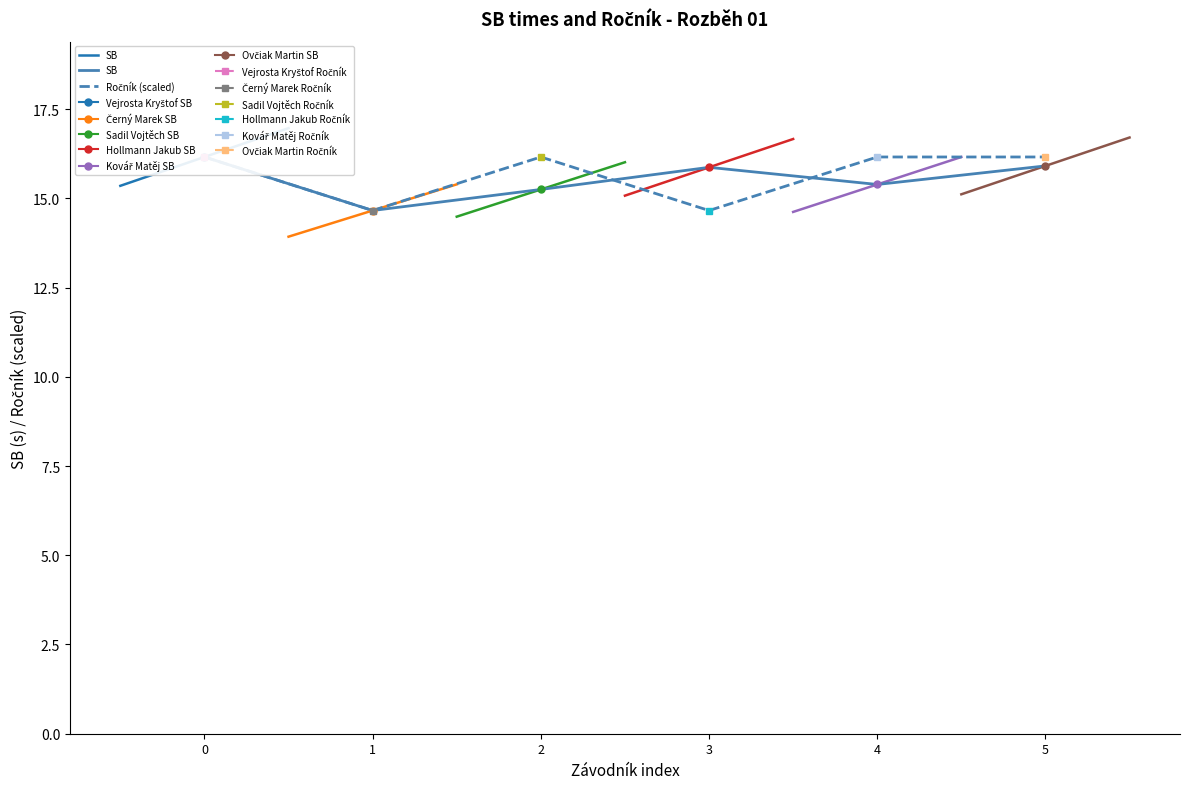

The value of Ročník (scaled) at 3 is 6.3. True or false?

False